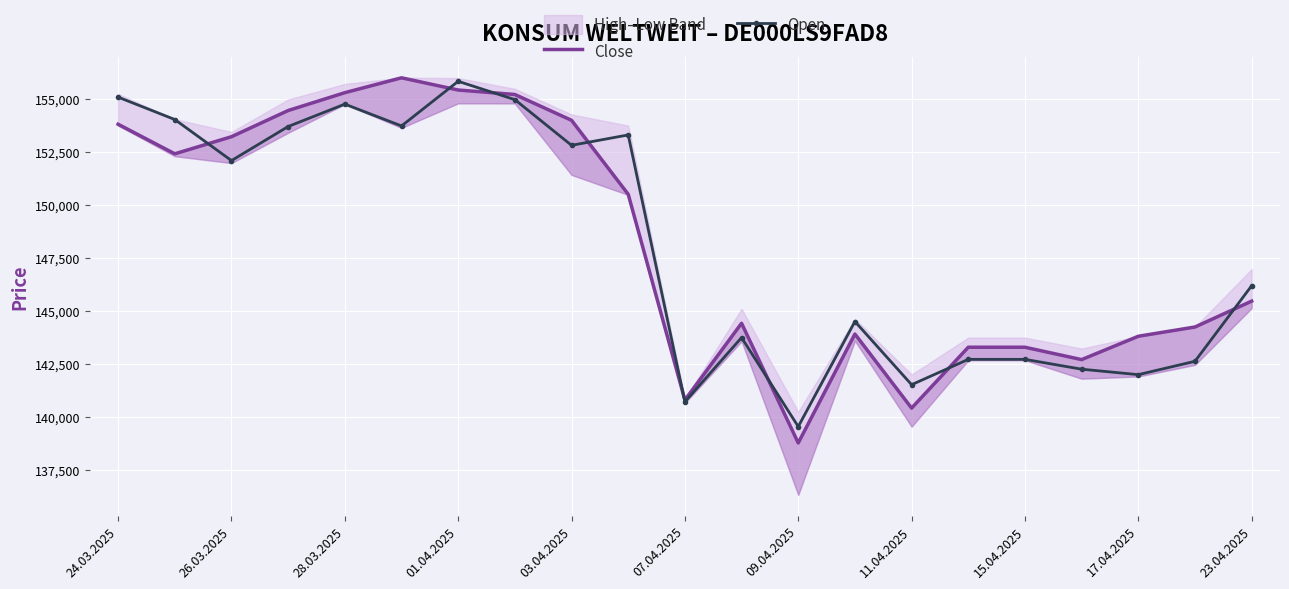

Reading left to right, transcribe all the data shown in this chart.

Close: 153828	152430	153238	154476	155320	156023	155446	155234	154014	150517	140790	144418	138760	143909	140407	143285	143285	142700	143804	144242	145465
Open: 155109	154051	152109	153720	154779	153747	155858	154991	152832	153322	140702	143742	139533	144501	141514	142712	142712	142247	141989	142621	146194